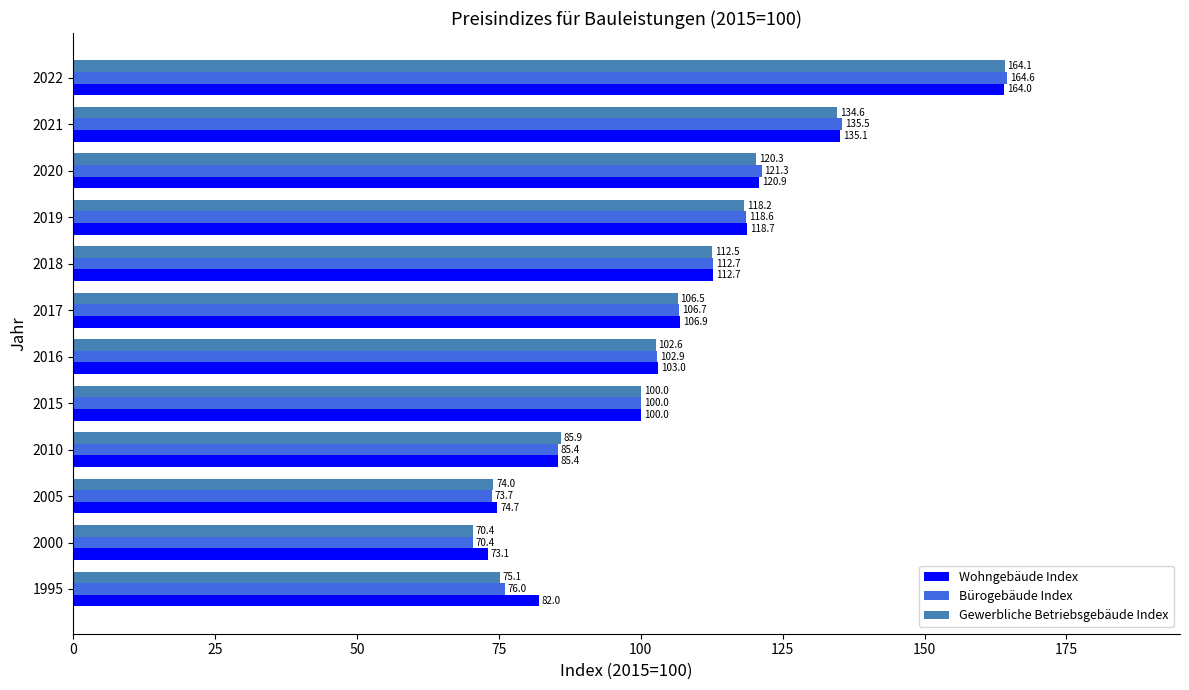

Rank the series at 2016 from highest to lowest value.

Wohngebäude Index, Bürogebäude Index, Gewerbliche Betriebsgebäude Index